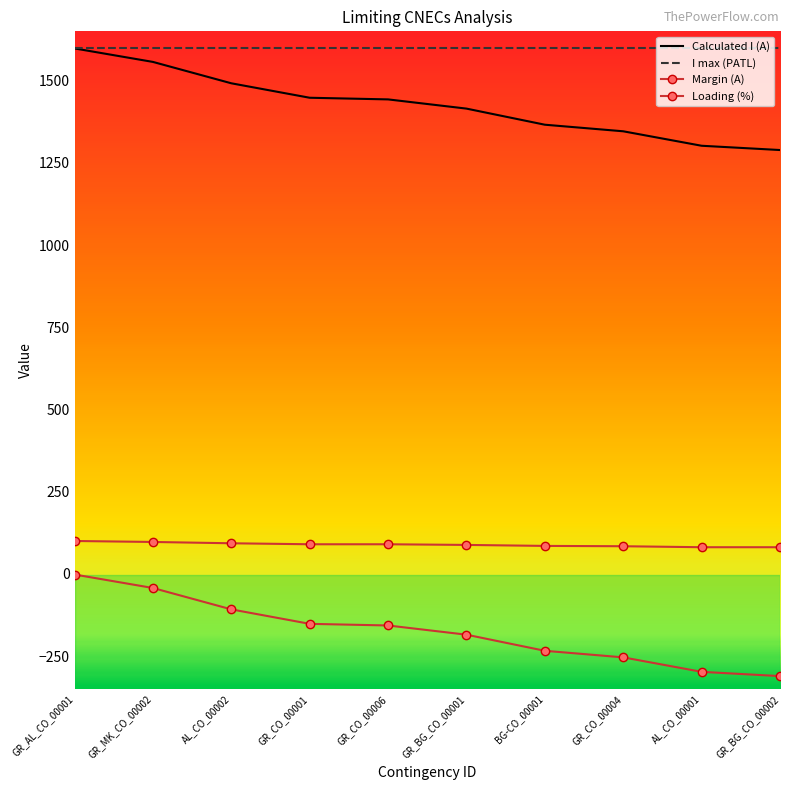

True or false: Loading (%) has a value of 90 at GR_CO_00001.

True